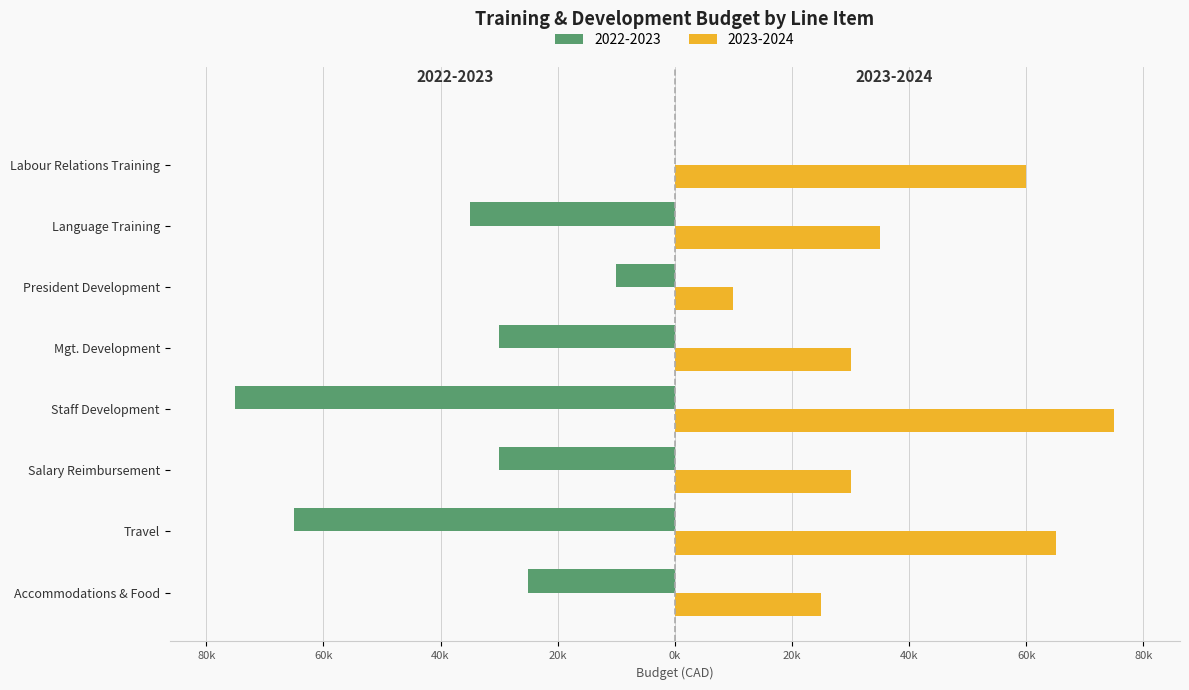

What are all the series names shown in the legend?

2022-2023, 2023-2024